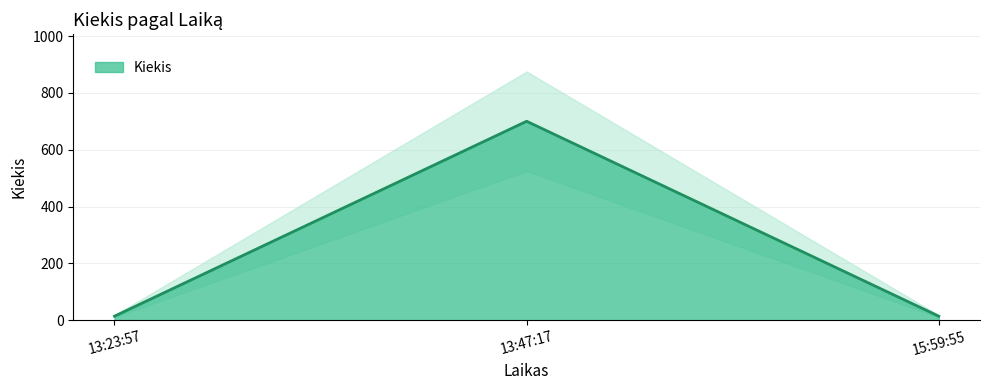

Reading right to left, transcribe all the data shown in this chart.

14	700	14